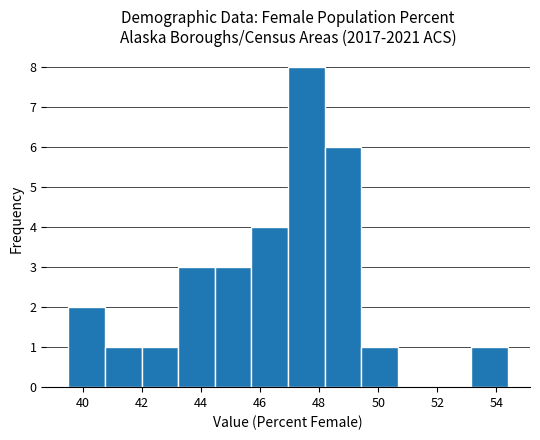

Reading left to right, list every bar in this chart as the range it spans on the x-axis followed by its height. Neither the bar edges nor the heights are printed on the chart, so give them approximately, as read against the axes.

39.6 to 40.8: 2
40.8 to 42.0: 1
42.0 to 43.2: 1
43.2 to 44.4: 3
44.4 to 45.8: 3
45.8 to 47.0: 4
47.0 to 48.2: 8
48.2 to 49.4: 6
49.4 to 50.6: 1
50.6 to 52.0: 0
52.0 to 53.2: 0
53.2 to 54.4: 1